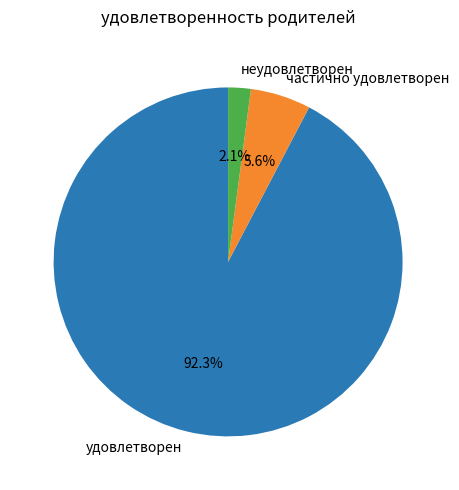

How many slices are in this pie chart?

3